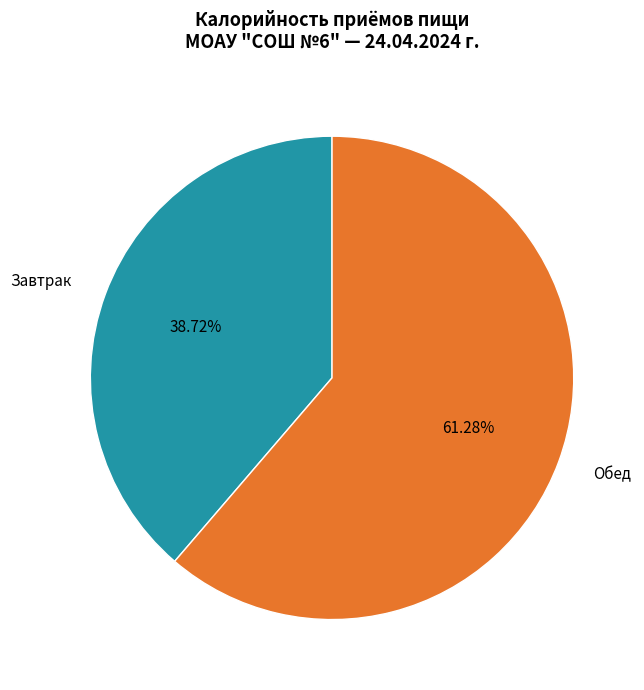

To the nearest percent, what is the difference between the Обед and Завтрак slice percentages?

23%